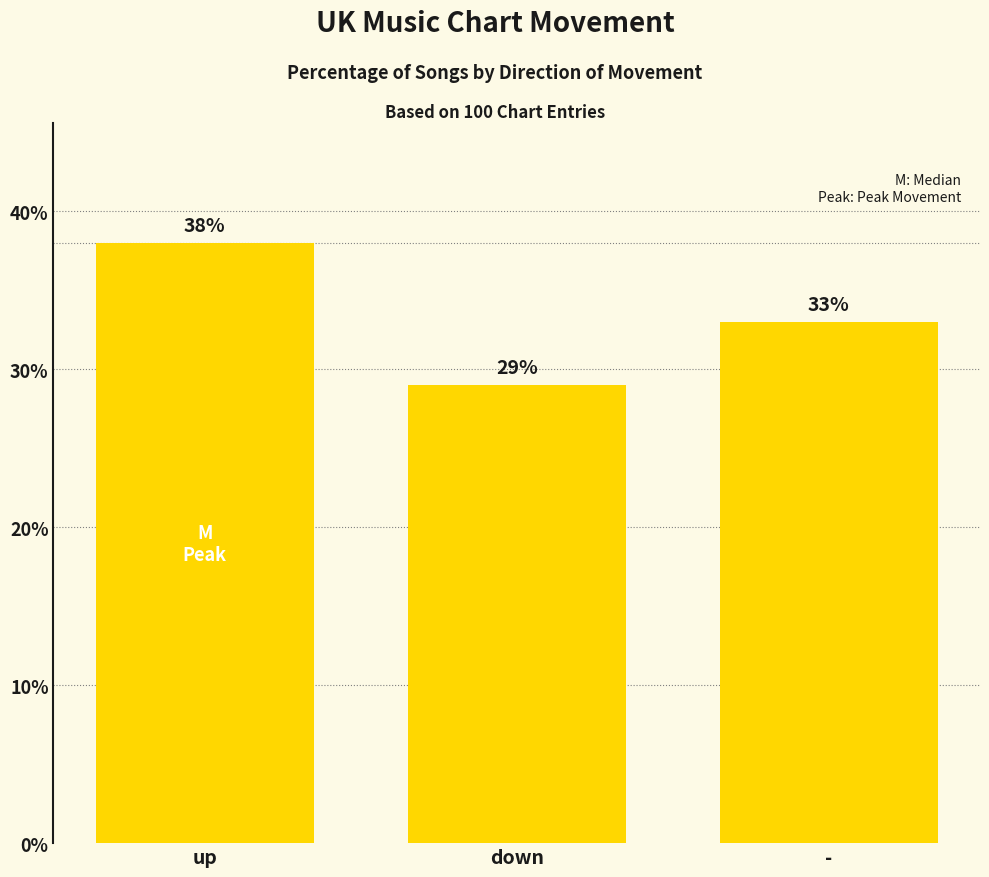

What is the approximate value at up?

38.0